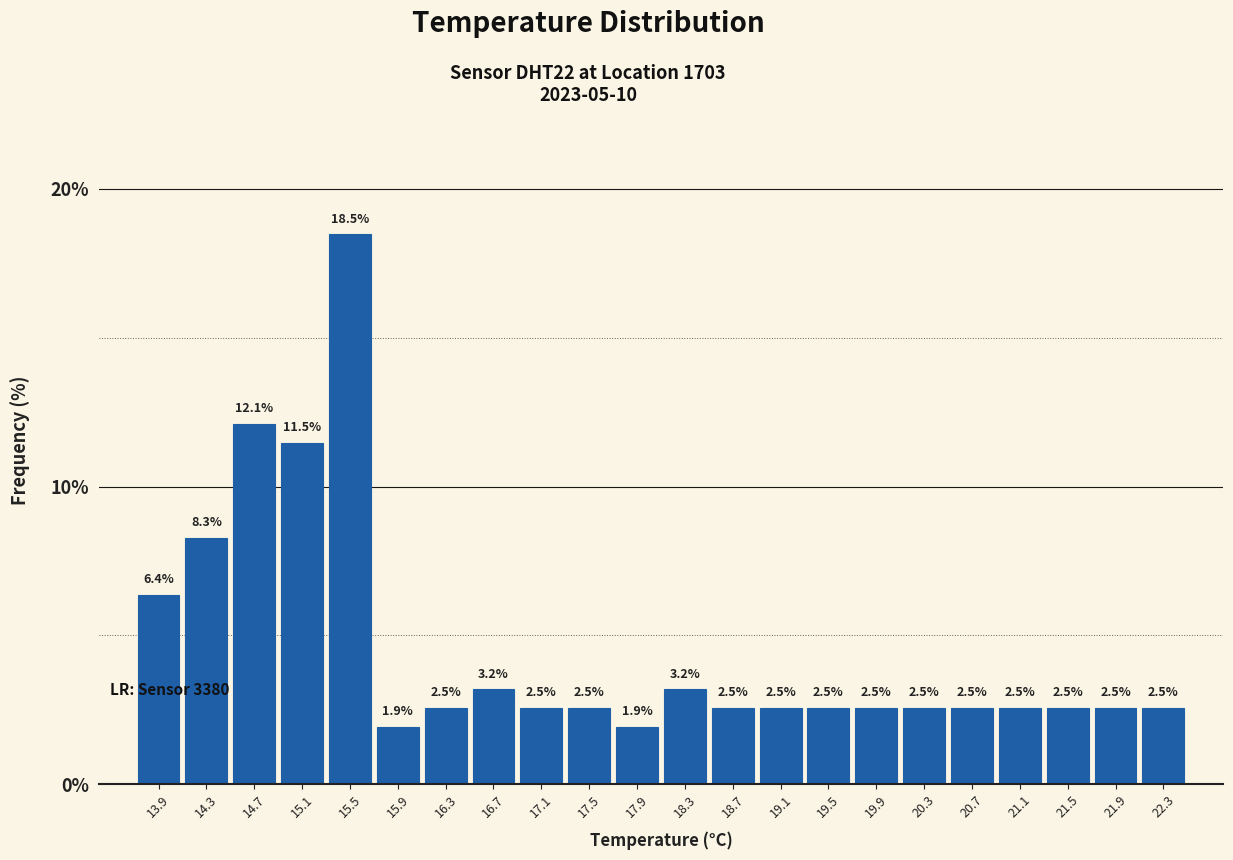

Reading left to right, transcribe this chart: for each bar, give the range it covers on the x-axis and its height.

13.7 to 14.1: 6.4
14.1 to 14.5: 8.3
14.5 to 14.9: 12.1
14.9 to 15.3: 11.5
15.3 to 15.7: 18.5
15.7 to 16.1: 1.9
16.1 to 16.5: 2.5
16.5 to 16.9: 3.2
16.9 to 17.3: 2.5
17.3 to 17.7: 2.5
17.7 to 18.1: 1.9
18.1 to 18.5: 3.2
18.5 to 18.9: 2.5
18.9 to 19.3: 2.5
19.3 to 19.7: 2.5
19.7 to 20.1: 2.5
20.1 to 20.5: 2.5
20.5 to 20.9: 2.5
20.9 to 21.3: 2.5
21.3 to 21.7: 2.5
21.7 to 22.1: 2.5
22.1 to 22.5: 2.5